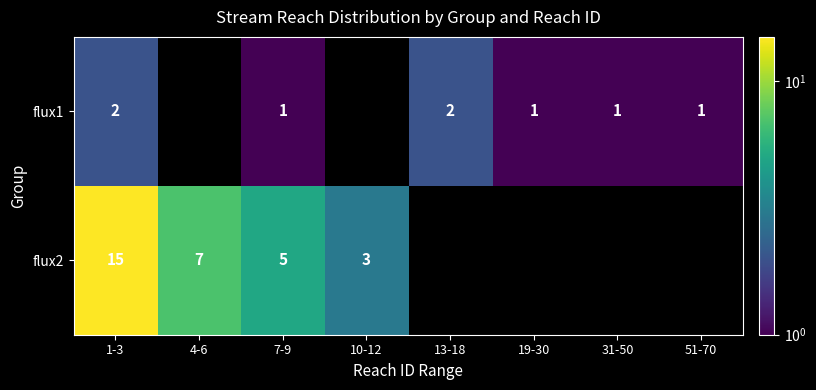

How many categories are shown in the chart?

8